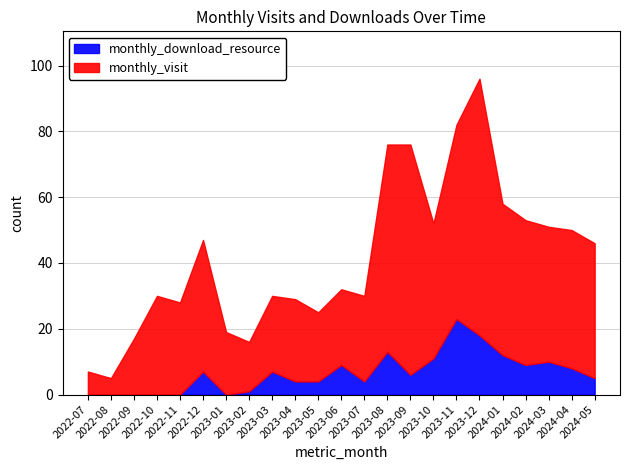

True or false: monthly_visit and monthly_download_resource intersect in this chart.

False